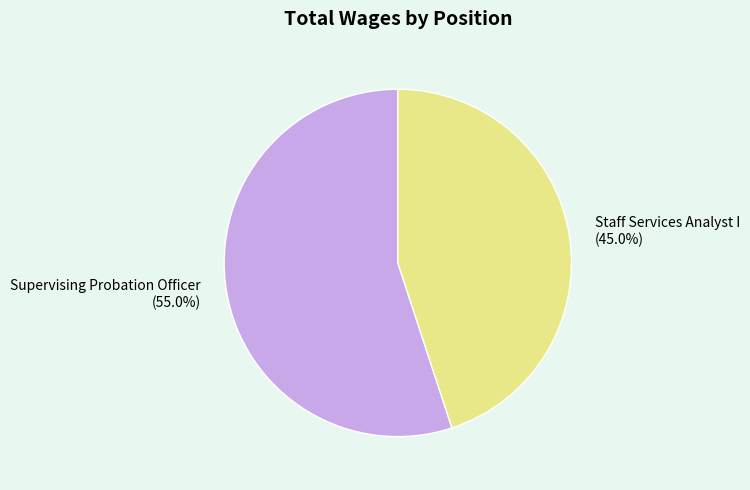

Approximately how many times larger is the value at Supervising Probation Officer compared to Staff Services Analyst I?

1.2